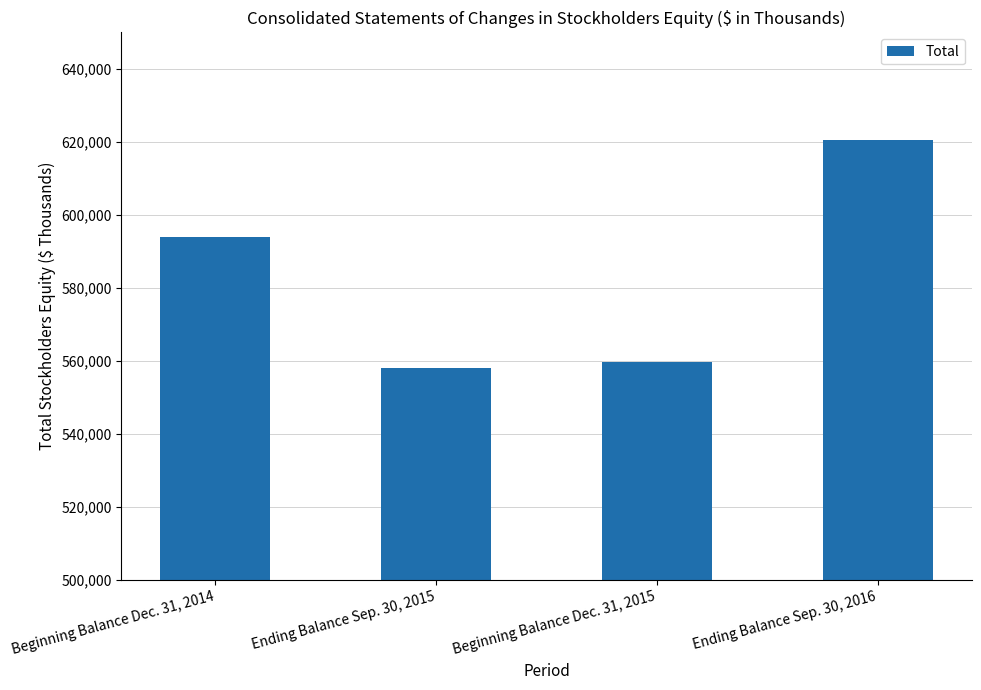

List the labels in order of value, largest first.

Ending Balance Sep. 30, 2016, Beginning Balance Dec. 31, 2014, Beginning Balance Dec. 31, 2015, Ending Balance Sep. 30, 2015